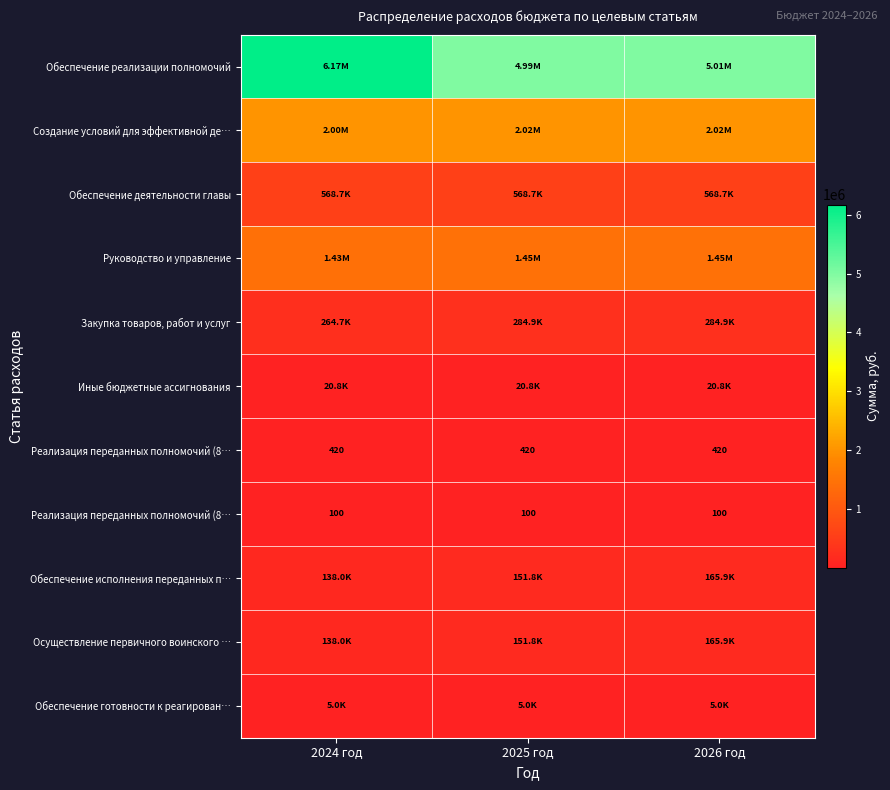

How many series are shown in this chart?

11